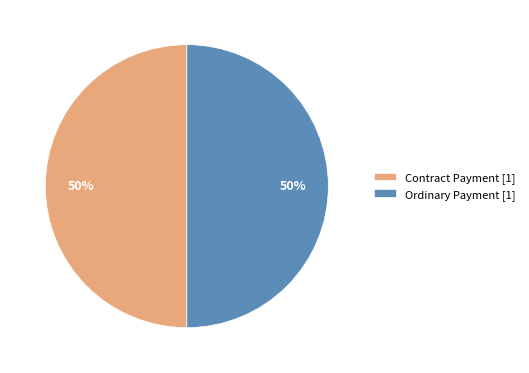

Is the sum of Ordinary Payment [1] and Contract Payment [1] greater than half?

Yes